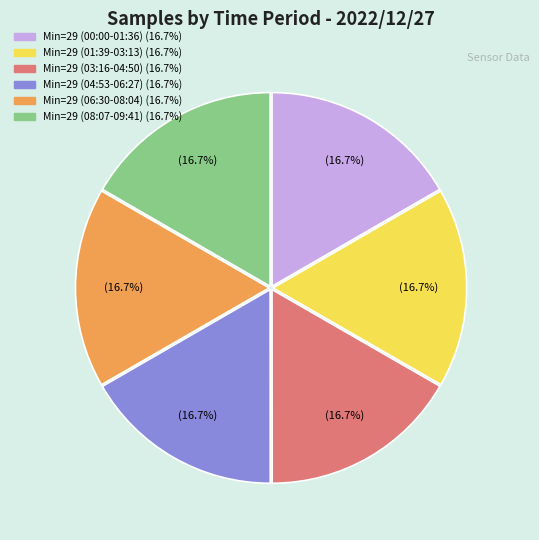

Is there a majority slice in this chart?

No